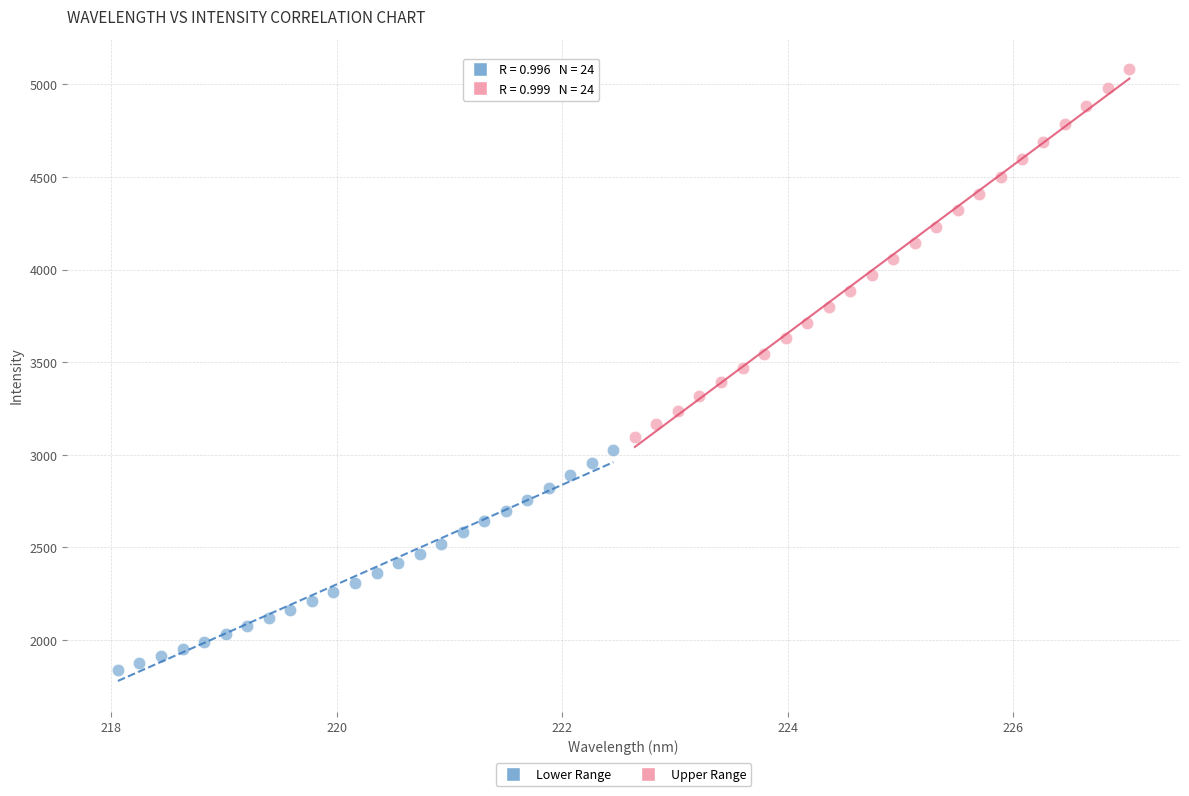

Which series contains the highest Y value?

Upper Range